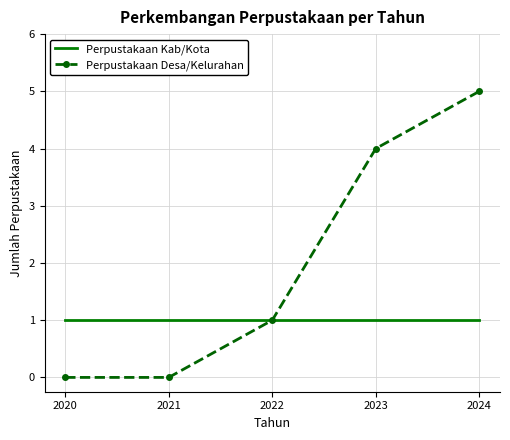

What is the maximum value shown in the chart?

5